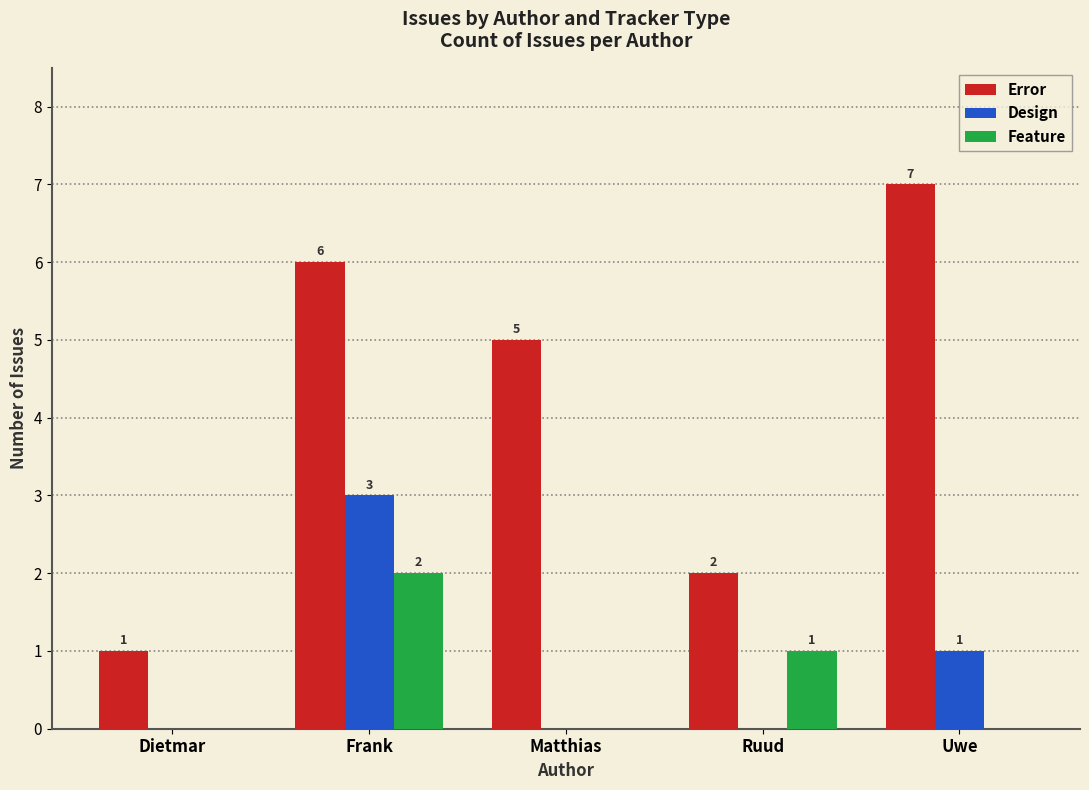

Reading right to left, what are all the values shown in this chart?

Error: 7	2	5	6	1
Design: 1	0	0	3	0
Feature: 0	1	0	2	0